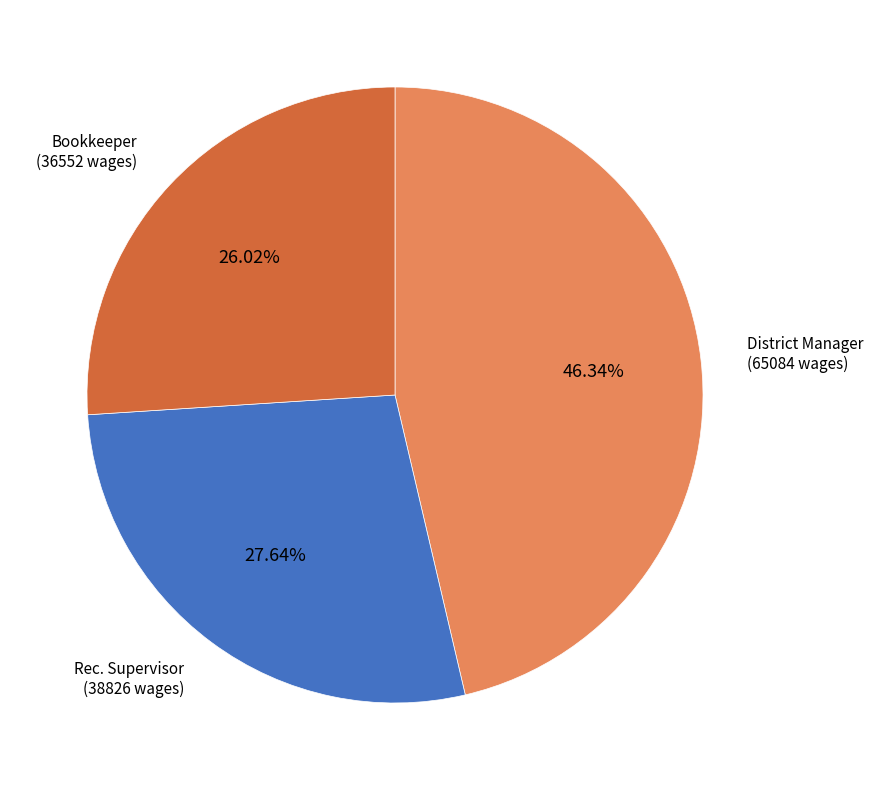

Is there any slice that represents more than half of the pie?

No